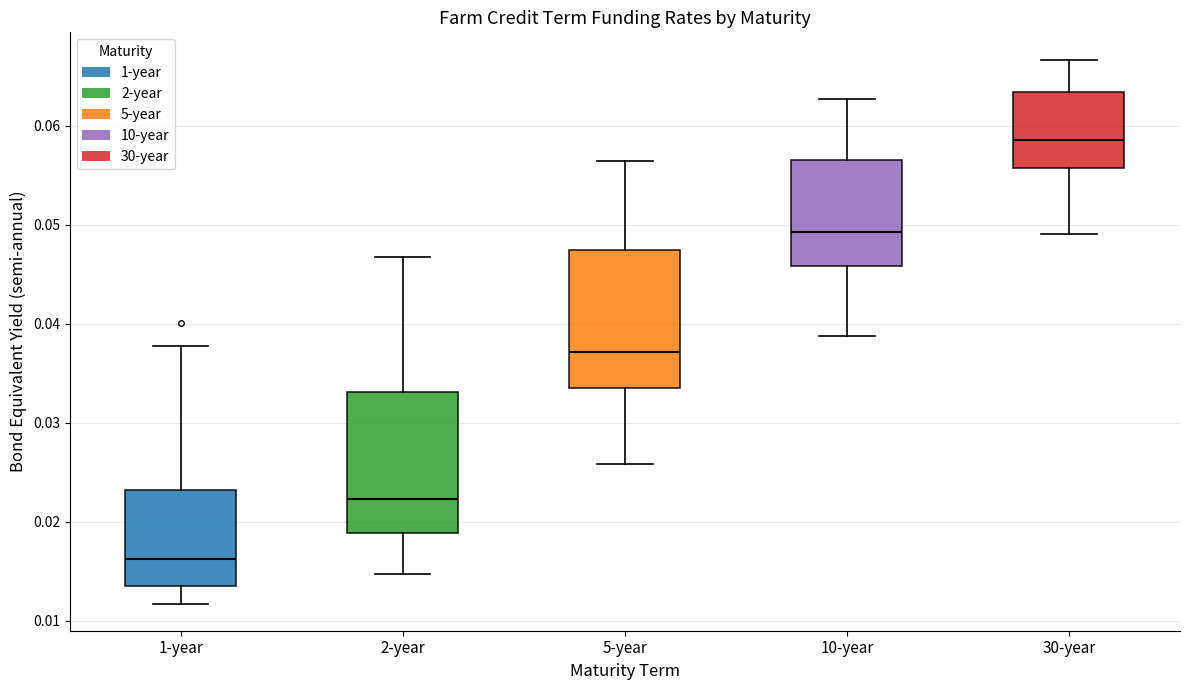

Reading left to right, read every box against the y-axis: the position of its median line, the range the box covers, and the ends of its whiskers. The values are not printed on the chart, so give them approximately, as read against the axis.

1-year: median 0.016, box 0.013 to 0.023, whiskers 0.012 to 0.038
2-year: median 0.022, box 0.019 to 0.033, whiskers 0.015 to 0.047
5-year: median 0.037, box 0.034 to 0.047, whiskers 0.026 to 0.056
10-year: median 0.049, box 0.046 to 0.057, whiskers 0.039 to 0.063
30-year: median 0.059, box 0.056 to 0.063, whiskers 0.049 to 0.067